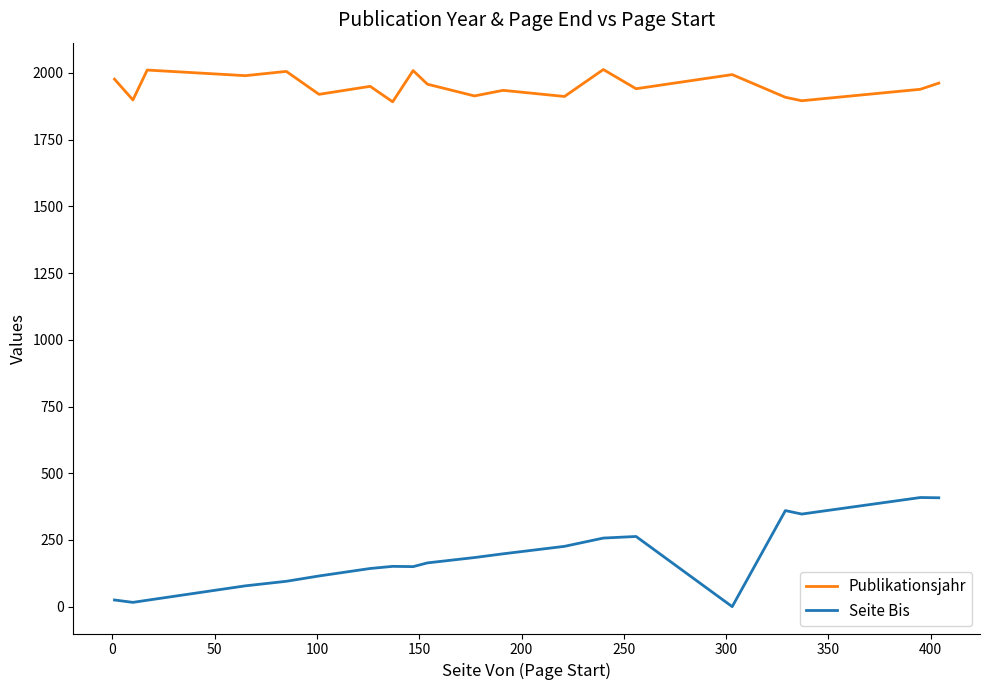

How many lines are shown in the chart?

2